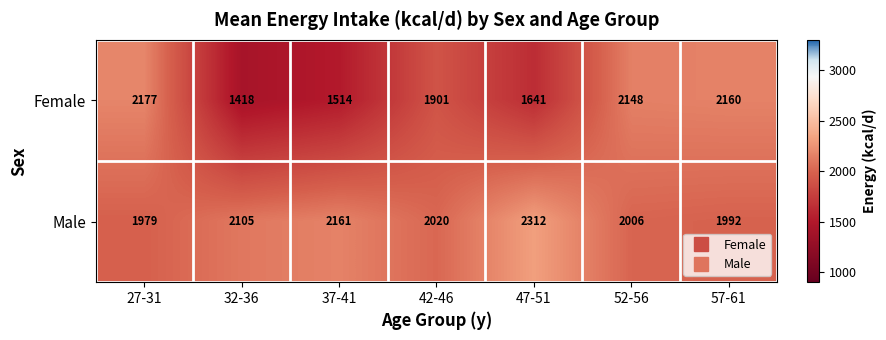

What is the difference between the second highest and second lowest values in the Female series?

646